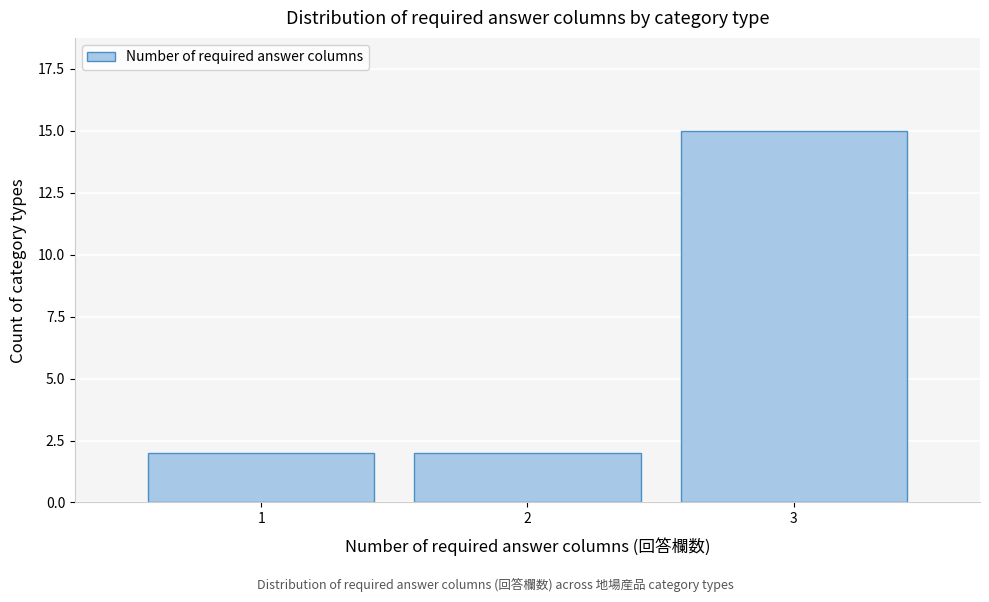

Reading left to right, extract all data points from this chart.

2	2	15